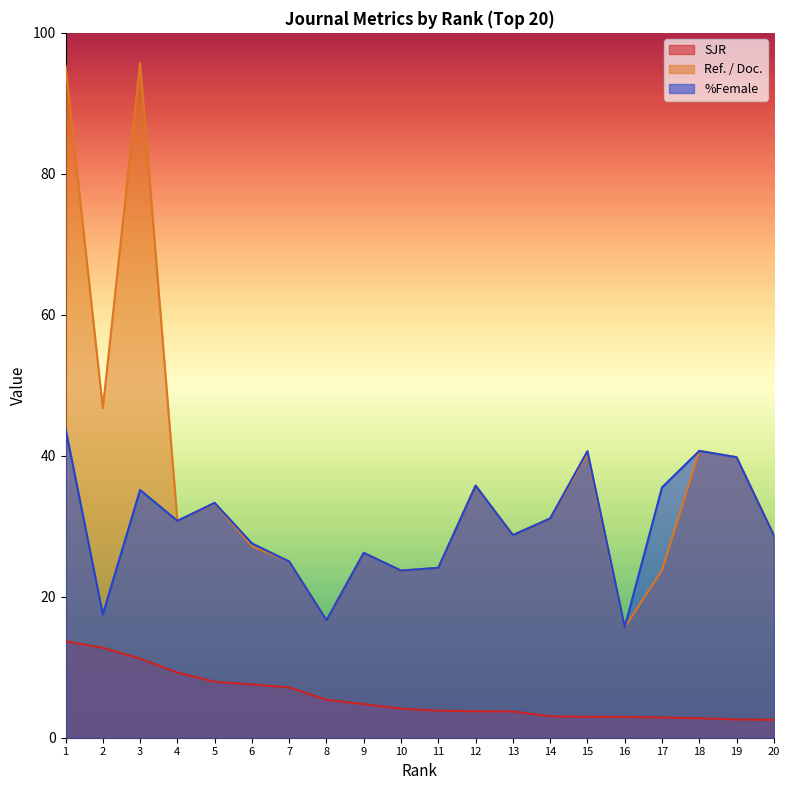

True or false: %Female and Ref. / Doc. cross at least once.

False